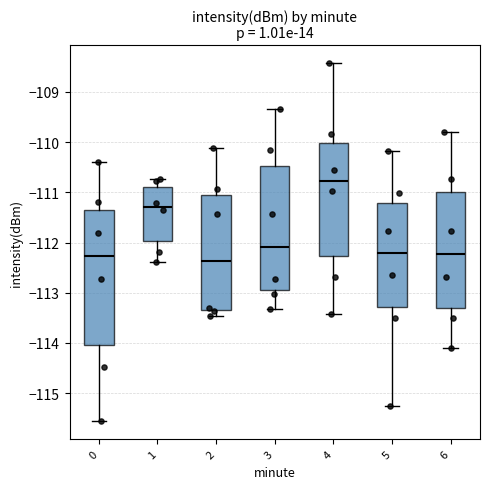

Which box has the highest median line?

4